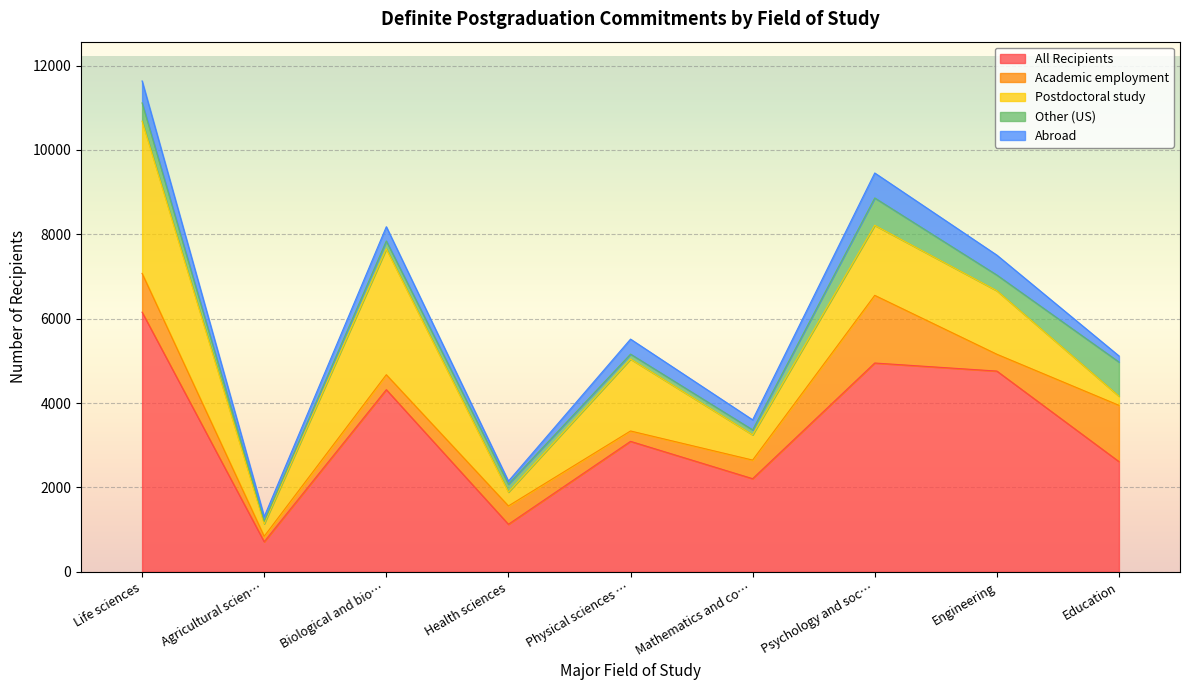

Which category has the highest value across all series?

Life sciences